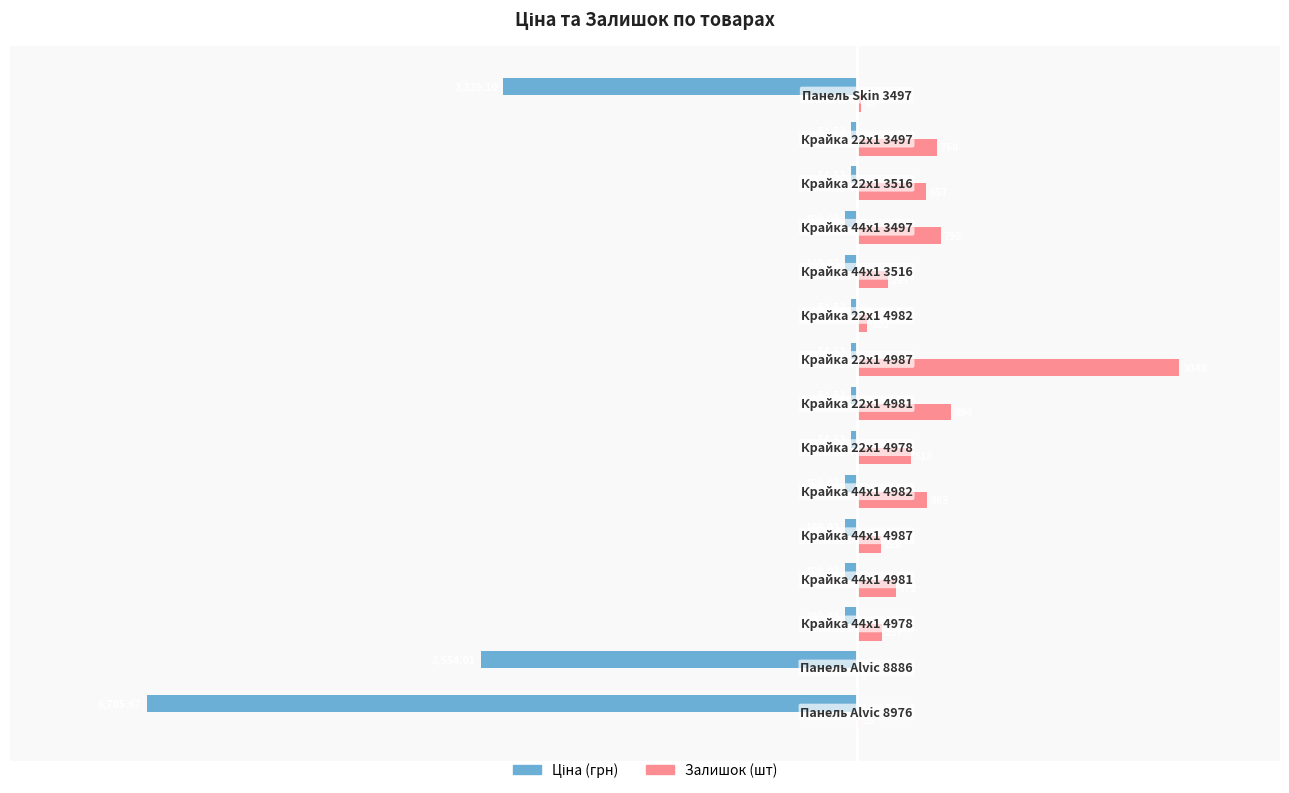

Reading left to right, transcribe all the data shown in this chart.

Ціна: -6705.7	-3554.0	-109.0	-109.0	-109.0	-109.0	-54.5	-54.5	-54.5	-54.5	-109.0	-109.0	-54.5	-54.5	-3339.1
Залишок: 23.0	9.0	237.0	372.0	228.0	665.0	518.0	894.0	3048.0	102.0	295.0	795.0	657.0	760.0	43.0